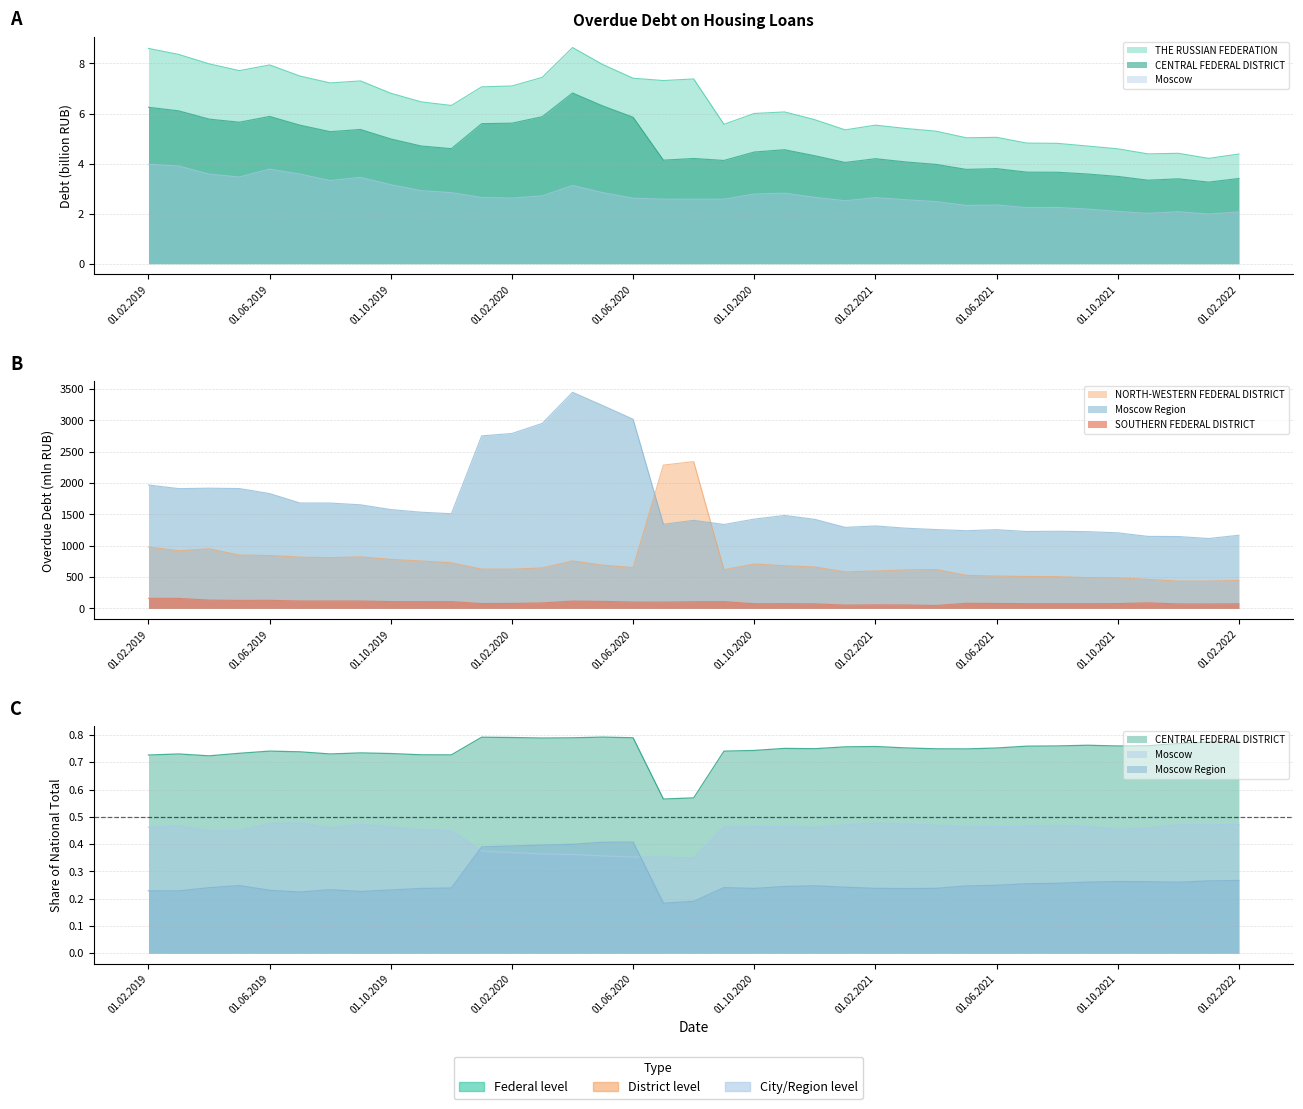

True or false: NORTH-WESTERN FEDERAL DISTRICT has more than 0 interior local peaks.

True